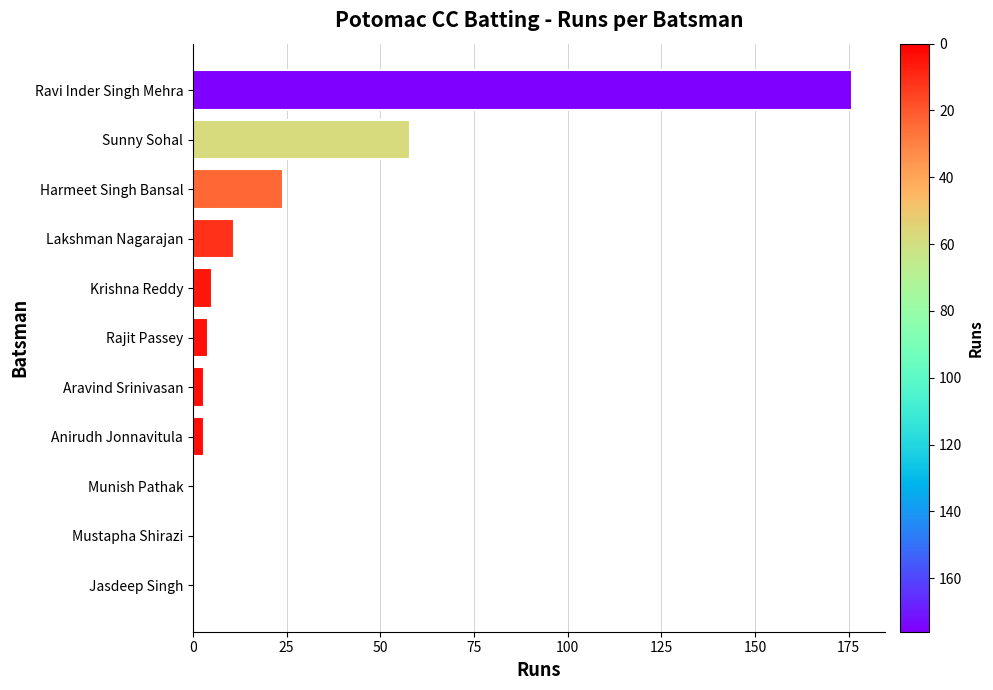

Which has a higher value, Lakshman Nagarajan or Munish Pathak?

Lakshman Nagarajan